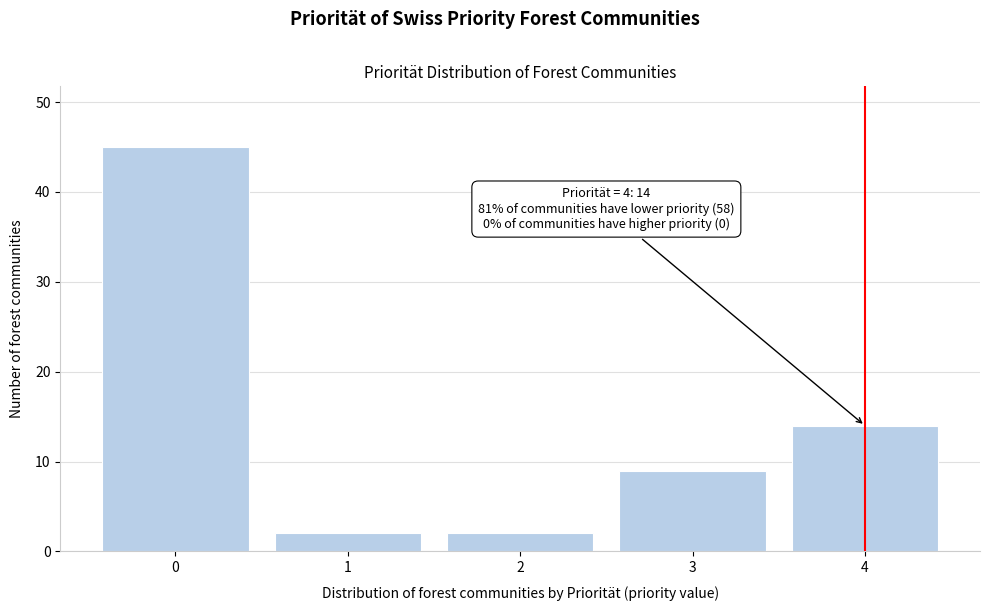

Reading left to right, what are all the values shown in this chart?

45	2	2	9	14